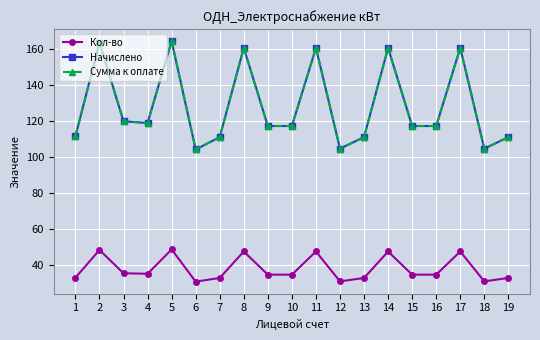

How many lines are shown in the chart?

3